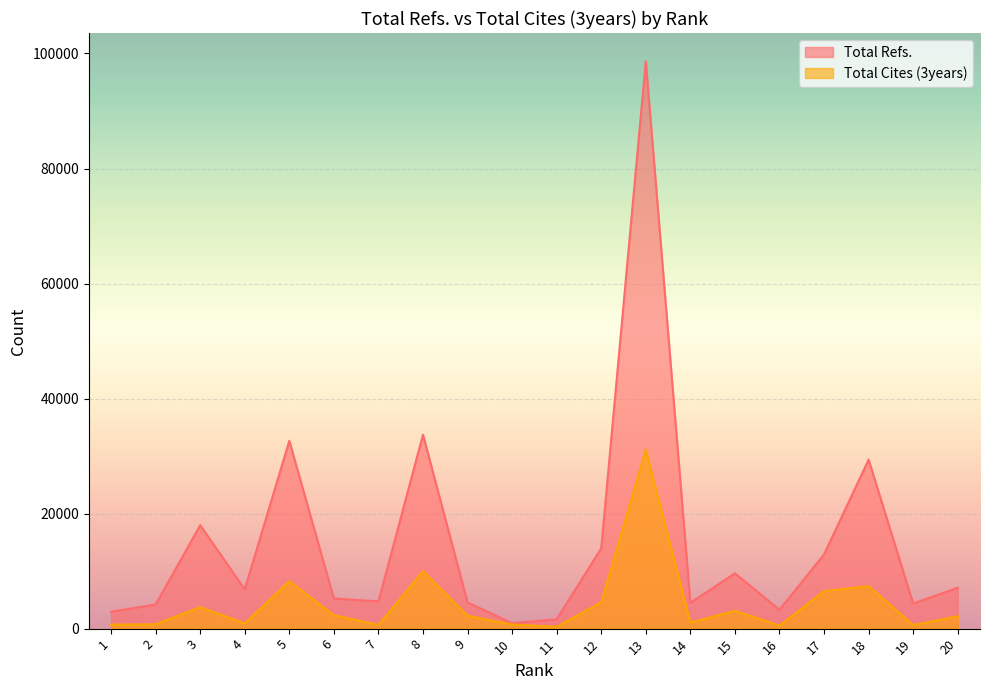

Is it true that Total Cites (3years) equals 325 at 11?

True